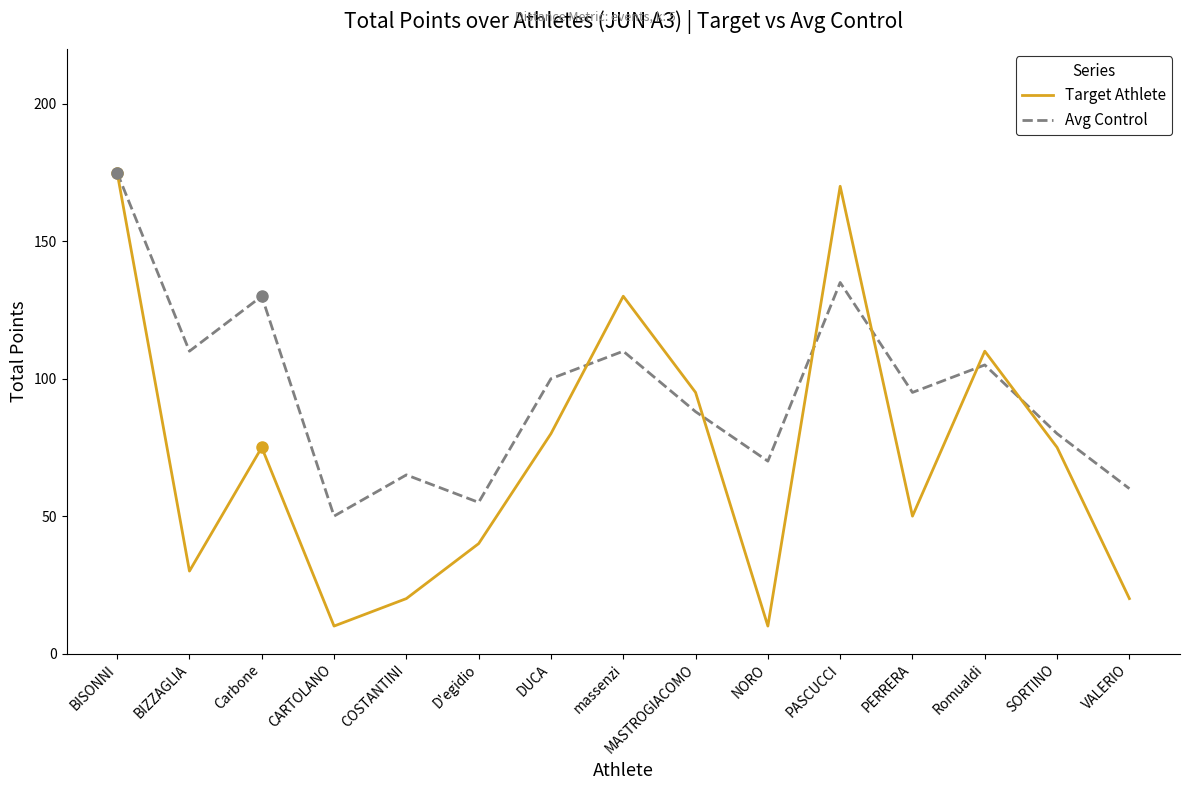

Reading left to right, what are all the values shown in this chart?

Target Athlete: BISONNI=175	BIZZAGLIA=30	Carbone=75	CARTOLANO=10	COSTANTINI=20	D'egidio=40	DUCA=80	massenzi=130	MASTROGIACOMO=95	NORO=10	PASCUCCI=170	PERRERA=50	Romualdi=110	SORTINO=75	VALERIO=20
Avg Control: BISONNI=175	BIZZAGLIA=110	Carbone=130	CARTOLANO=50	COSTANTINI=65	D'egidio=55	DUCA=100	massenzi=110	MASTROGIACOMO=88	NORO=70	PASCUCCI=135	PERRERA=95	Romualdi=105	SORTINO=80	VALERIO=60